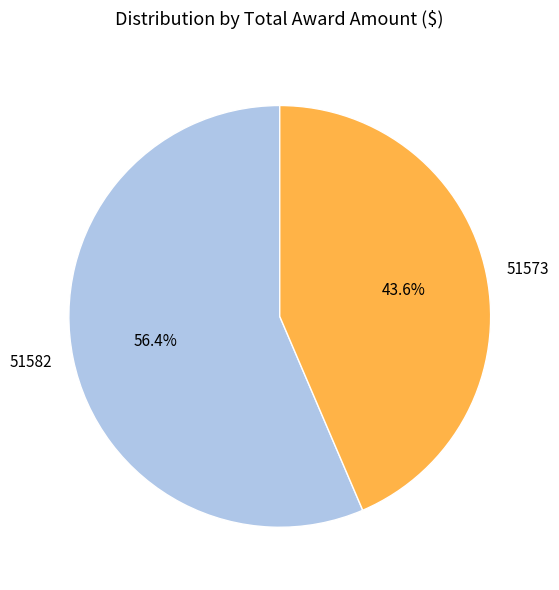

True or false: 51582 accounts for 56% of the total.

True